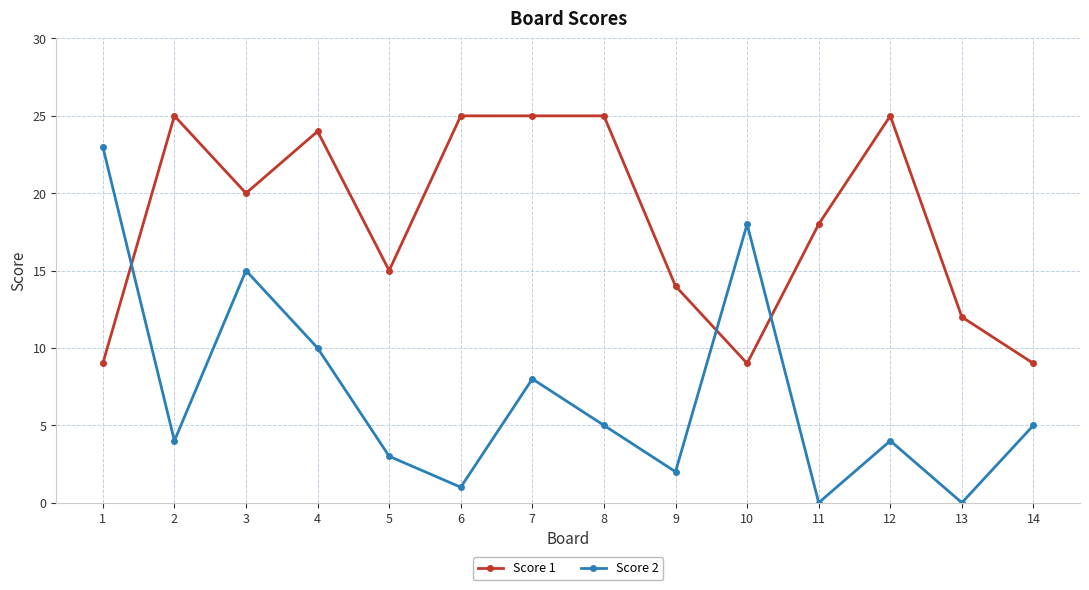

Reading left to right, extract all data points from this chart.

Score 1: 1=9	2=25	3=20	4=24	5=15	6=25	7=25	8=25	9=14	10=9	11=18	12=25	13=12	14=9
Score 2: 1=23	2=4	3=15	4=10	5=3	6=1	7=8	8=5	9=2	10=18	11=0	12=4	13=0	14=5